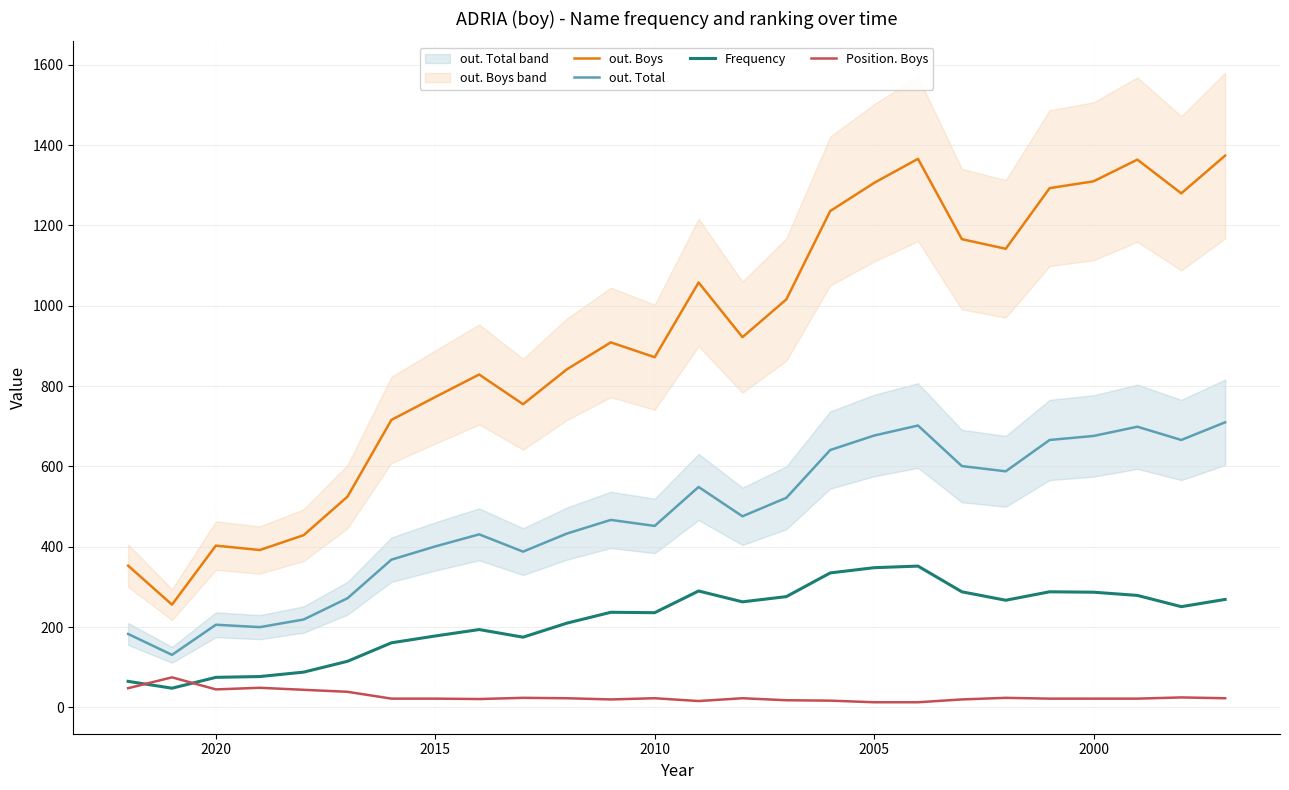

True or false: out. Boys and Position. Boys intersect in this chart.

False